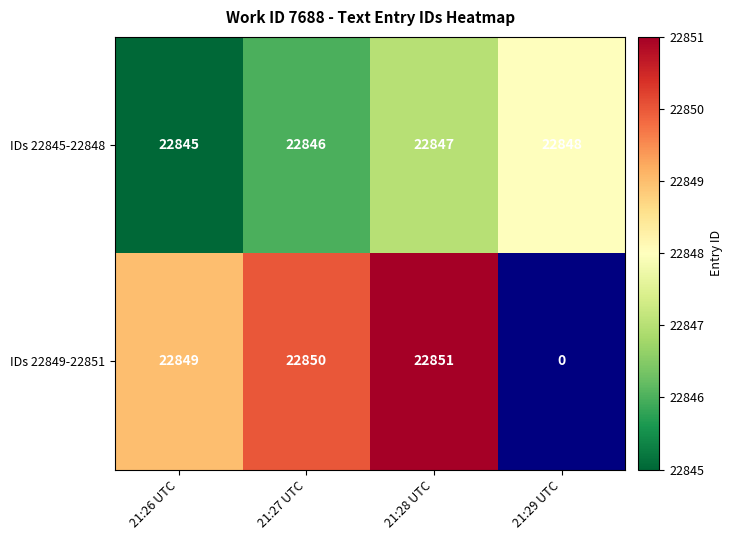

Is the value of IDs 22845-22848 at 21:28 UTC greater than the value of IDs 22849-22851 at 21:26 UTC?

No